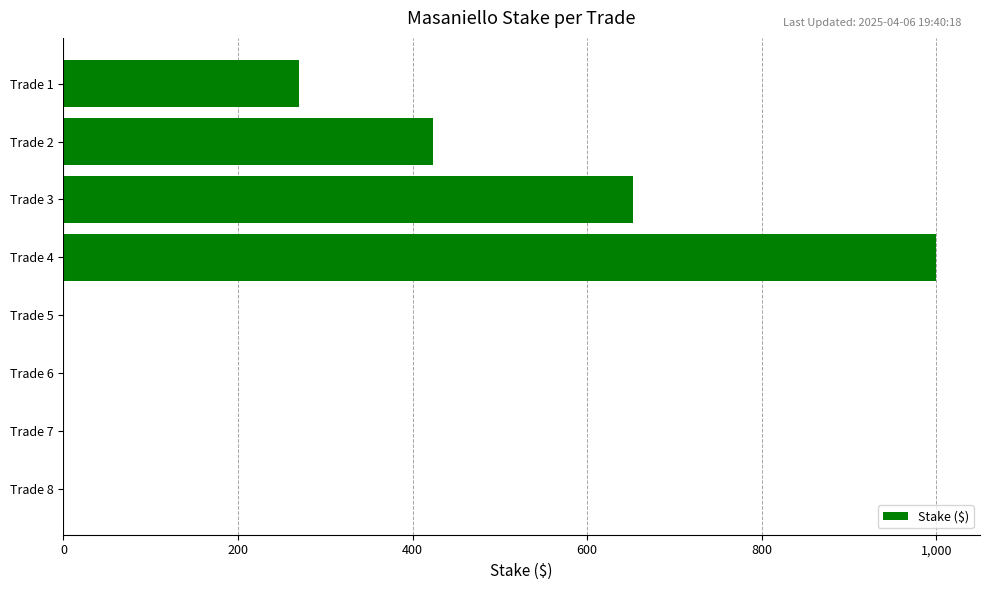

Which category has the highest value across all series?

Trade 4